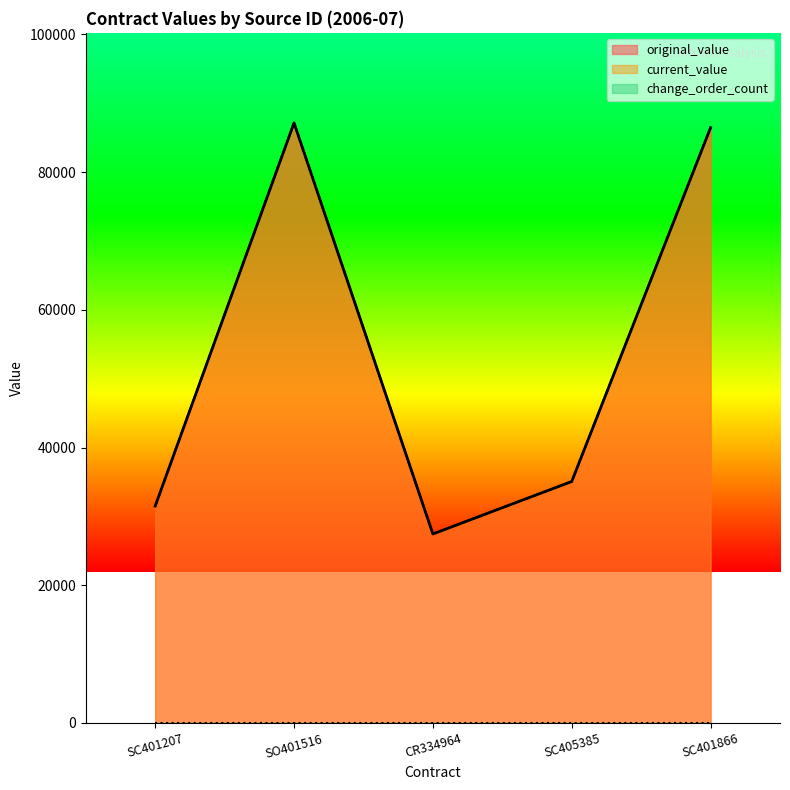

Does the chart have visible grid lines?

No